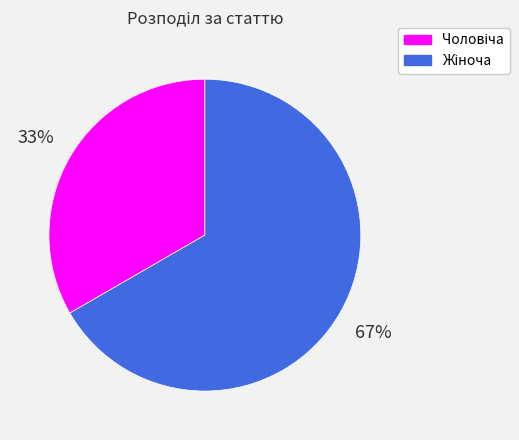

Does any single category account for the majority?

Yes